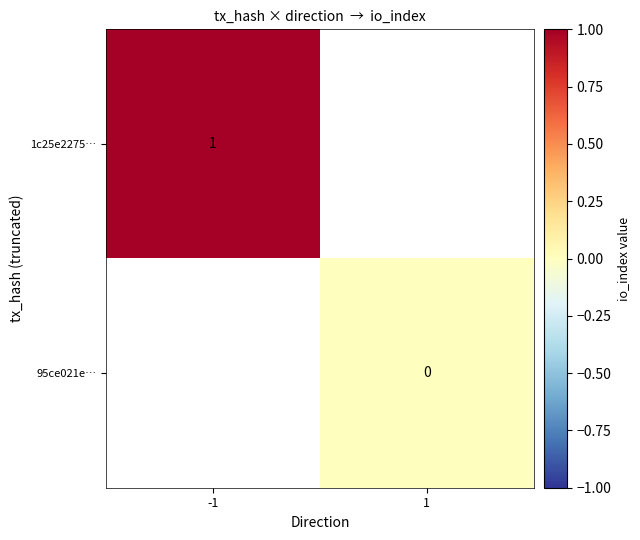

The 1c25e2275… series shows 1 at -1. True or false?

True